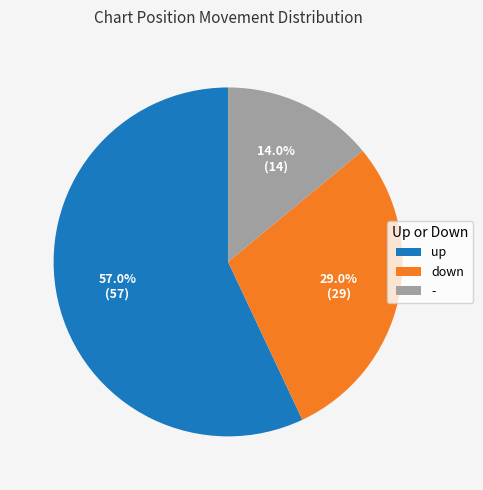

What percentage is the down slice, to the nearest percent?

29%